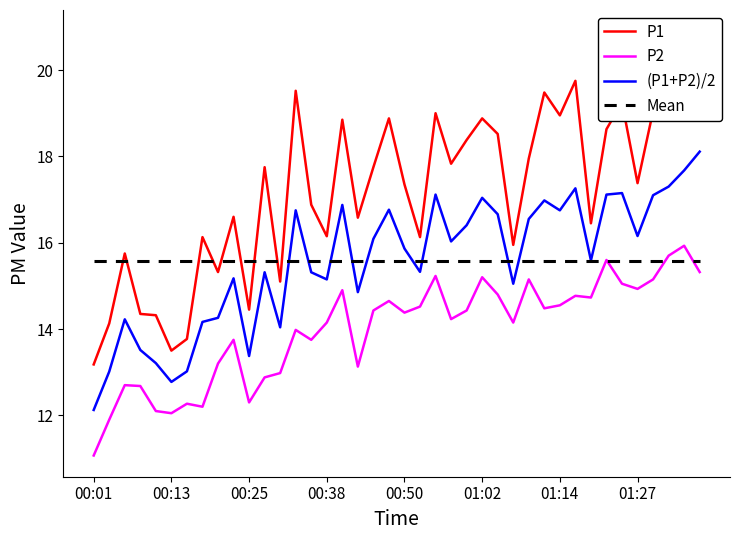

What is the maximum value for P2?

15.9